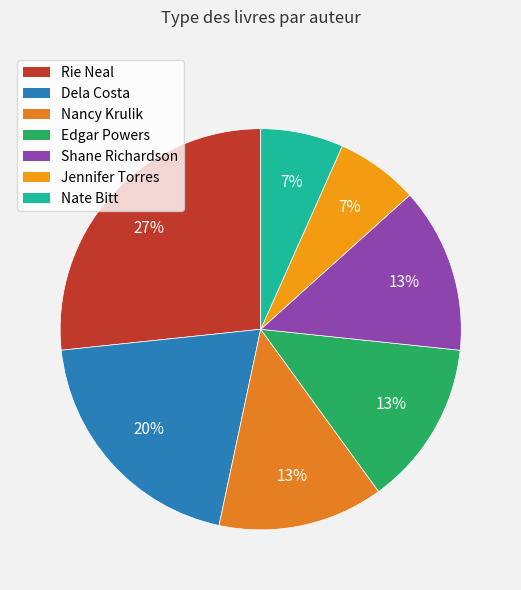

What percentage do Edgar Powers and Nate Bitt together represent?

20.0%